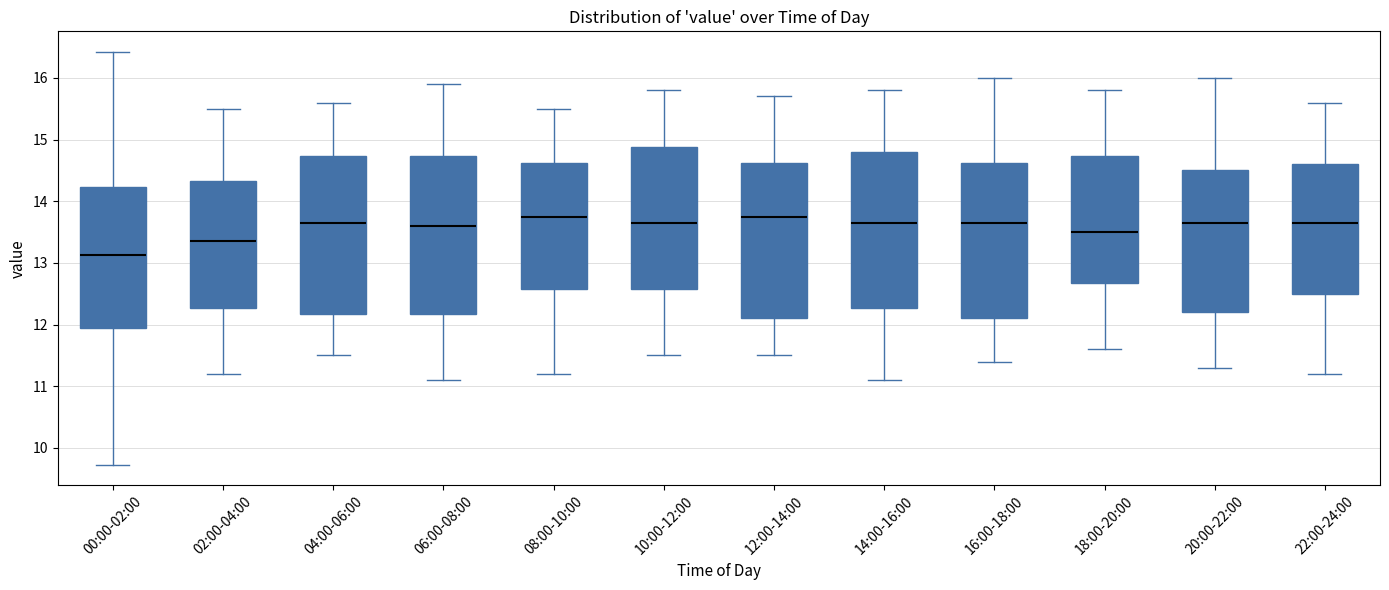

Reading left to right, read every box against the y-axis: the position of its median line, the range the box covers, and the ends of its whiskers. The values are not printed on the chart, so give them approximately, as read against the axis.

00:00-02:00: median 13.1, box 11.9 to 14.2, whiskers 9.7 to 16.4
02:00-04:00: median 13.4, box 12.3 to 14.3, whiskers 11.2 to 15.5
04:00-06:00: median 13.7, box 12.2 to 14.7, whiskers 11.5 to 15.6
06:00-08:00: median 13.6, box 12.2 to 14.7, whiskers 11.1 to 15.9
08:00-10:00: median 13.8, box 12.6 to 14.6, whiskers 11.2 to 15.5
10:00-12:00: median 13.7, box 12.6 to 14.9, whiskers 11.5 to 15.8
12:00-14:00: median 13.8, box 12.1 to 14.6, whiskers 11.5 to 15.7
14:00-16:00: median 13.7, box 12.3 to 14.8, whiskers 11.1 to 15.8
16:00-18:00: median 13.7, box 12.1 to 14.6, whiskers 11.4 to 16.0
18:00-20:00: median 13.5, box 12.7 to 14.7, whiskers 11.6 to 15.8
20:00-22:00: median 13.7, box 12.2 to 14.5, whiskers 11.3 to 16.0
22:00-24:00: median 13.7, box 12.5 to 14.6, whiskers 11.2 to 15.6